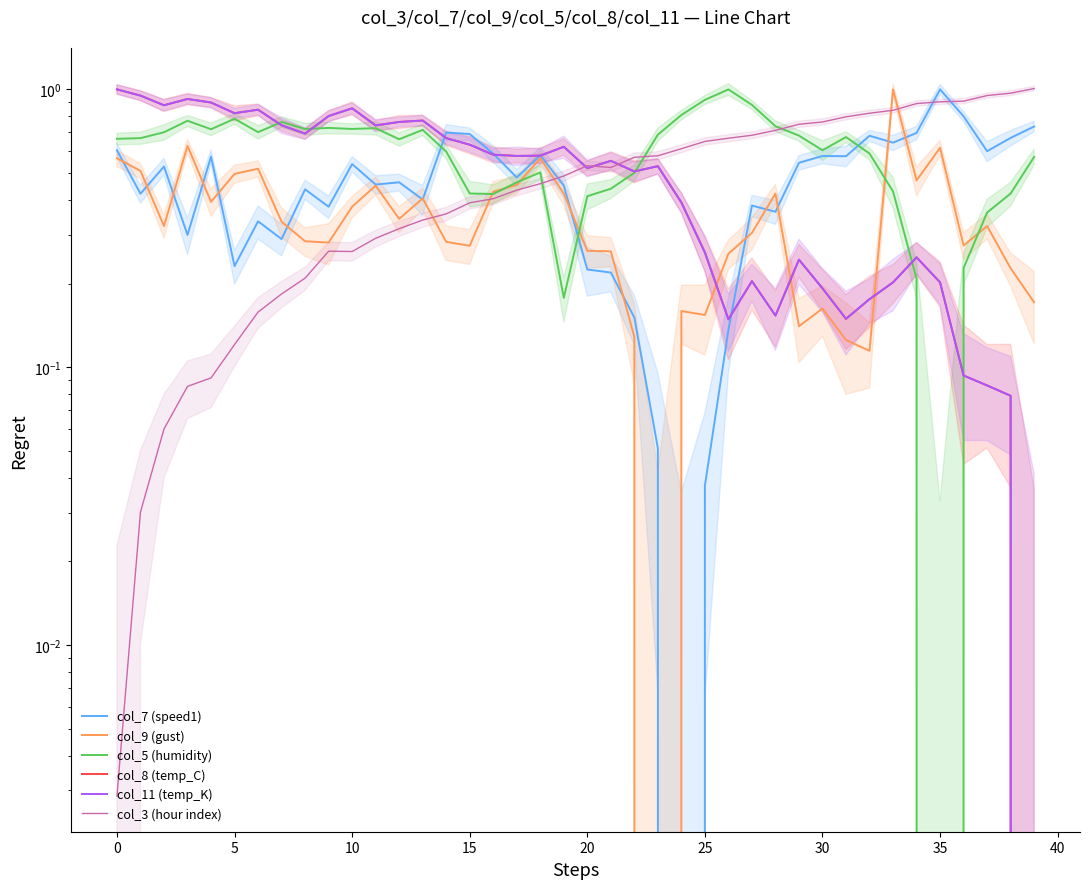

At which label does col_8 (temp_C) reach its minimum?

39